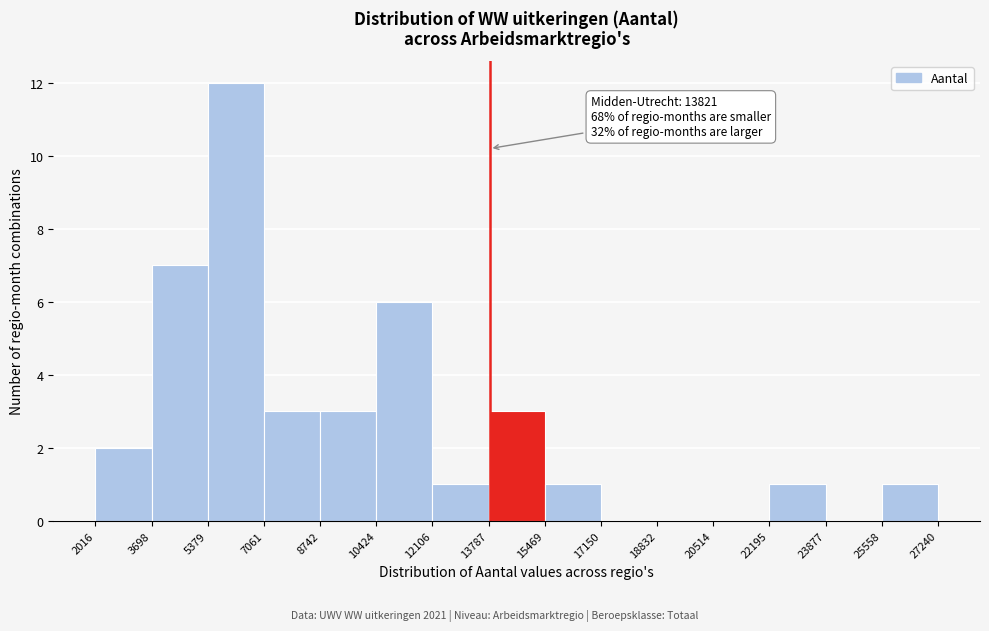

Over which range of the x-axis is the bar tallest?

5379 to 7061